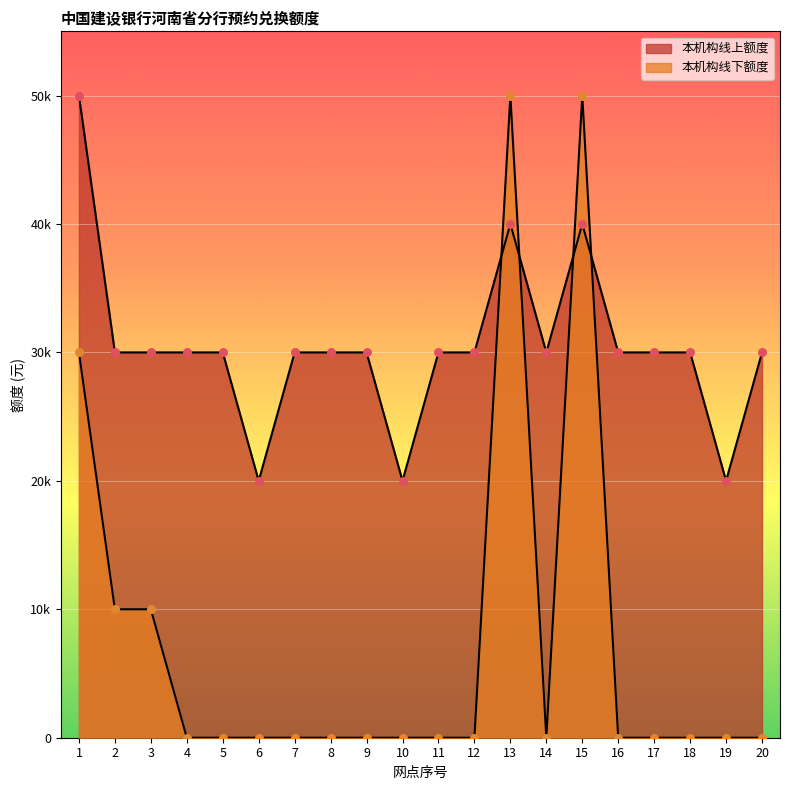

What are all the series names shown in the legend?

本机构线上额度, 本机构线下额度